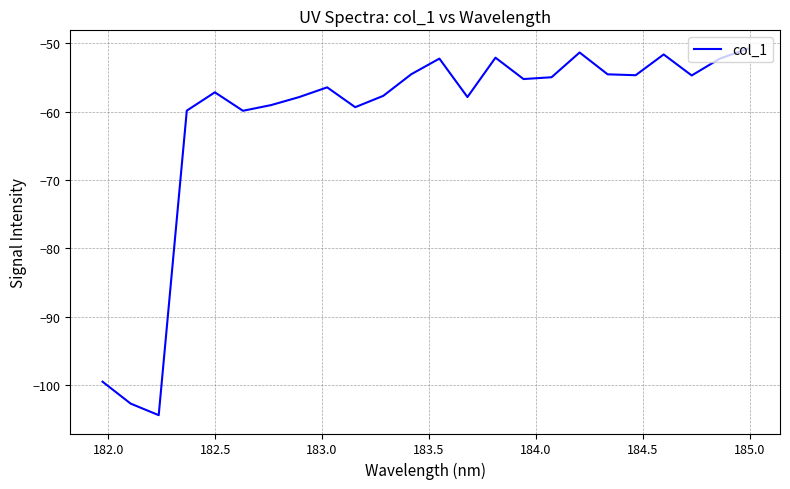

What is the maximum value shown in the chart?

-50.8